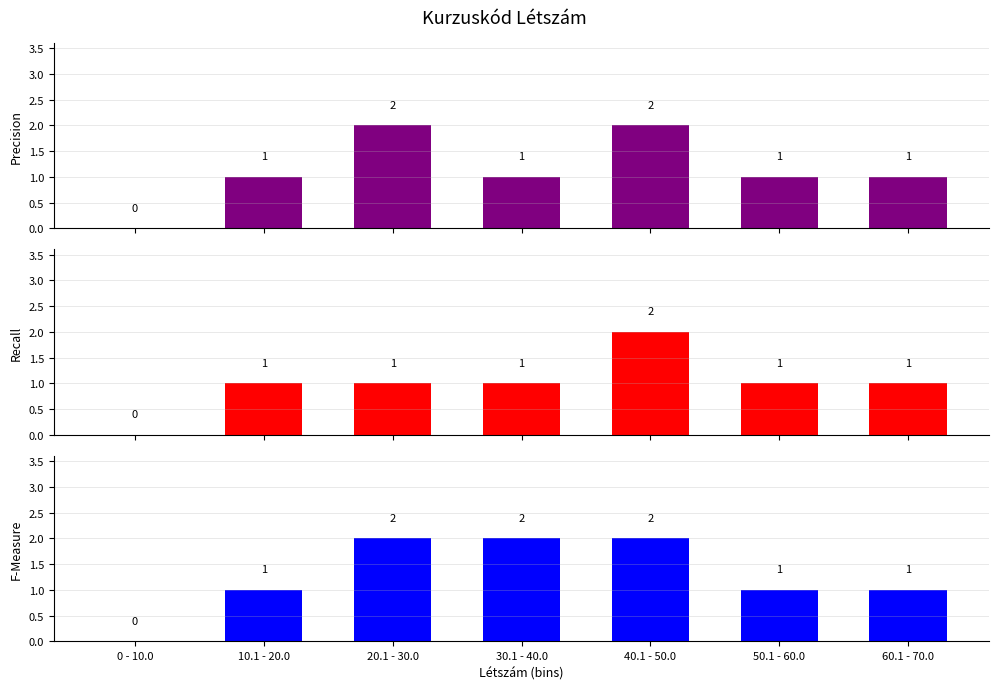

At which category is the sum across all series the highest?

40.1 - 50.0